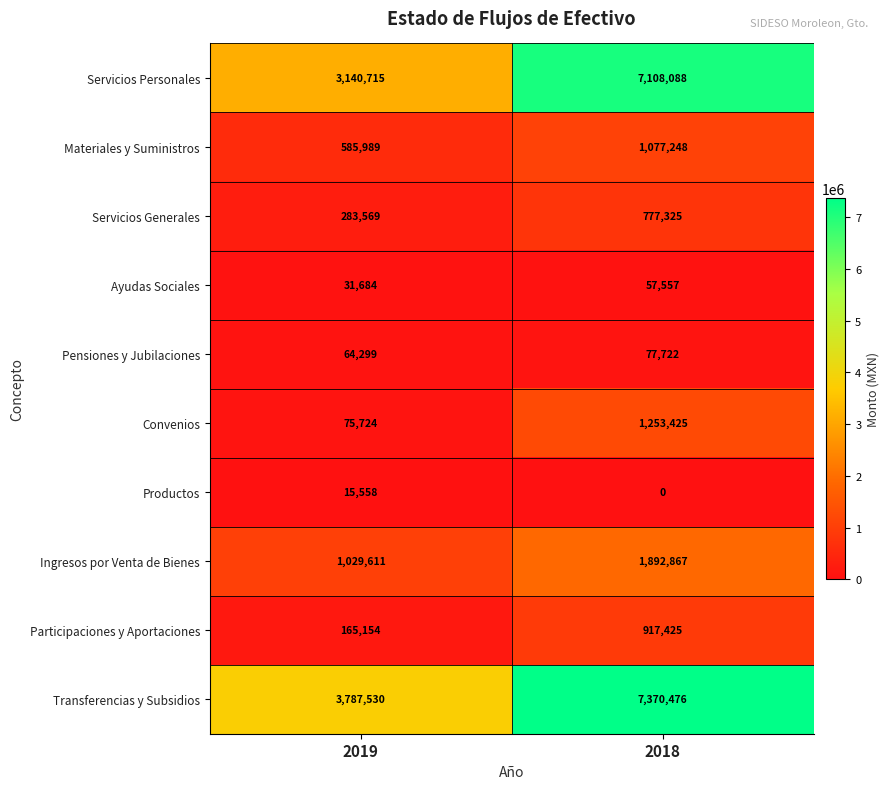

Reading left to right, list all the values displayed in this chart.

Servicios Personales: 3140715	7108088
Materiales y Suministros: 585989	1077248
Servicios Generales: 283569	777325
Ayudas Sociales: 31684	57557
Pensiones y Jubilaciones: 64299	77722
Convenios: 75724	1253425
Productos: 15558	0
Ingresos por Venta de Bienes: 1029611	1892867
Participaciones y Aportaciones: 165154	917425
Transferencias y Subsidios: 3787530	7370476